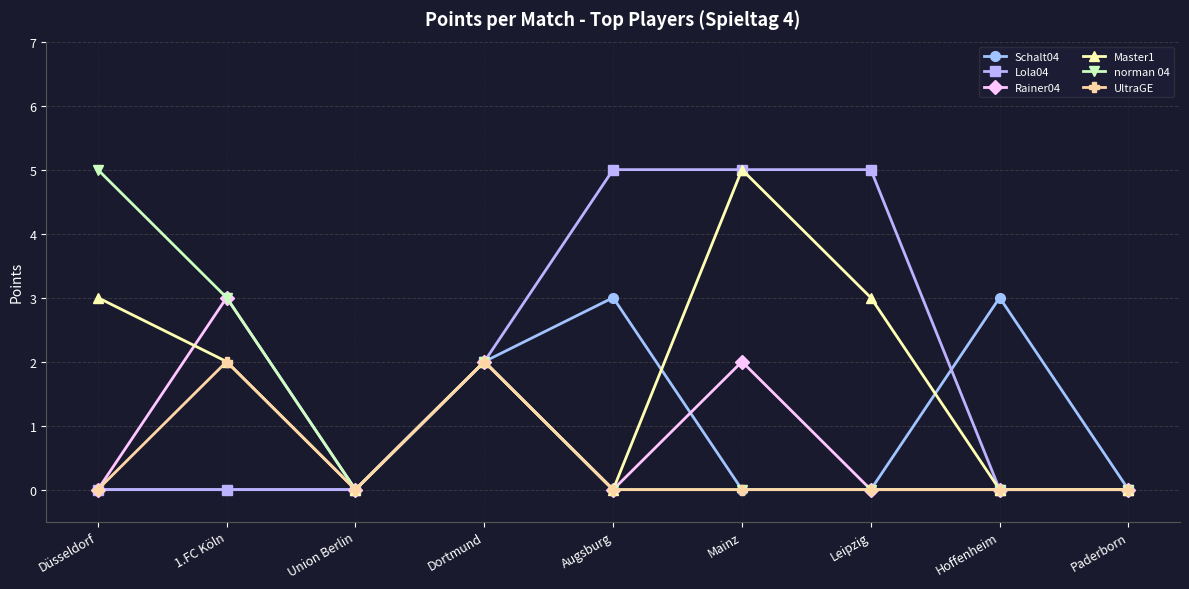

Reading left to right, extract all data points from this chart.

Schalt04: Düsseldorf=0	1.FC Köln=0	Union Berlin=0	Dortmund=2	Augsburg=3	Mainz=0	Leipzig=0	Hoffenheim=3	Paderborn=0
Lola04: Düsseldorf=0	1.FC Köln=0	Union Berlin=0	Dortmund=2	Augsburg=5	Mainz=5	Leipzig=5	Hoffenheim=0	Paderborn=0
Rainer04: Düsseldorf=0	1.FC Köln=3	Union Berlin=0	Dortmund=2	Augsburg=0	Mainz=2	Leipzig=0	Hoffenheim=0	Paderborn=0
Master1: Düsseldorf=3	1.FC Köln=2	Union Berlin=0	Dortmund=2	Augsburg=0	Mainz=5	Leipzig=3	Hoffenheim=0	Paderborn=0
norman 04: Düsseldorf=5	1.FC Köln=3	Union Berlin=0	Dortmund=2	Augsburg=0	Mainz=0	Leipzig=0	Hoffenheim=0	Paderborn=0
UltraGE: Düsseldorf=0	1.FC Köln=2	Union Berlin=0	Dortmund=2	Augsburg=0	Mainz=0	Leipzig=0	Hoffenheim=0	Paderborn=0